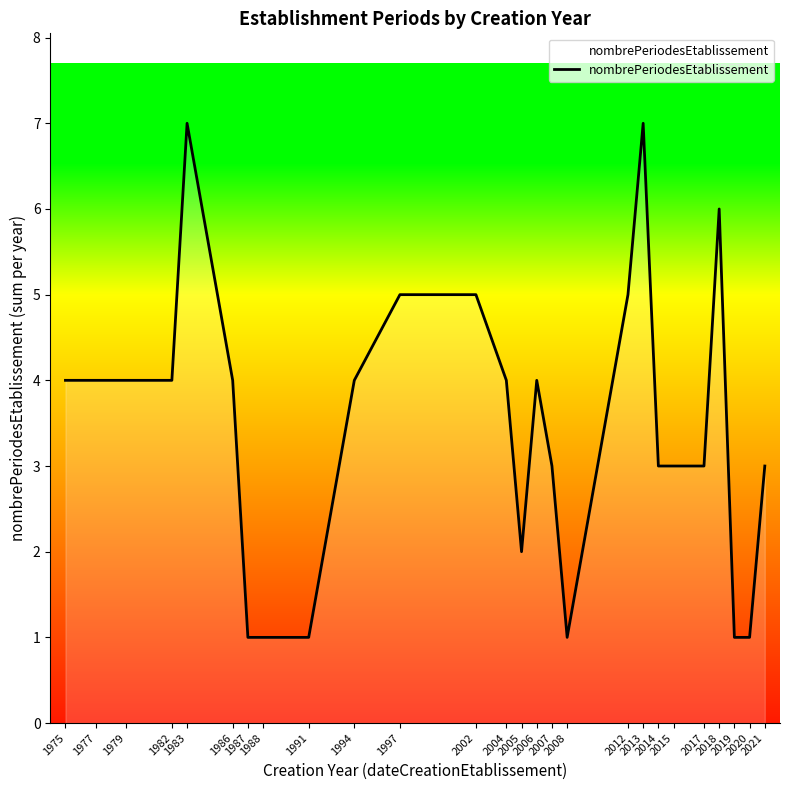

Reading left to right, list all the values displayed in this chart.

4	4	4	4	7	4	1	1	1	4	5	5	4	2	4	3	1	5	7	3	3	3	6	1	1	3